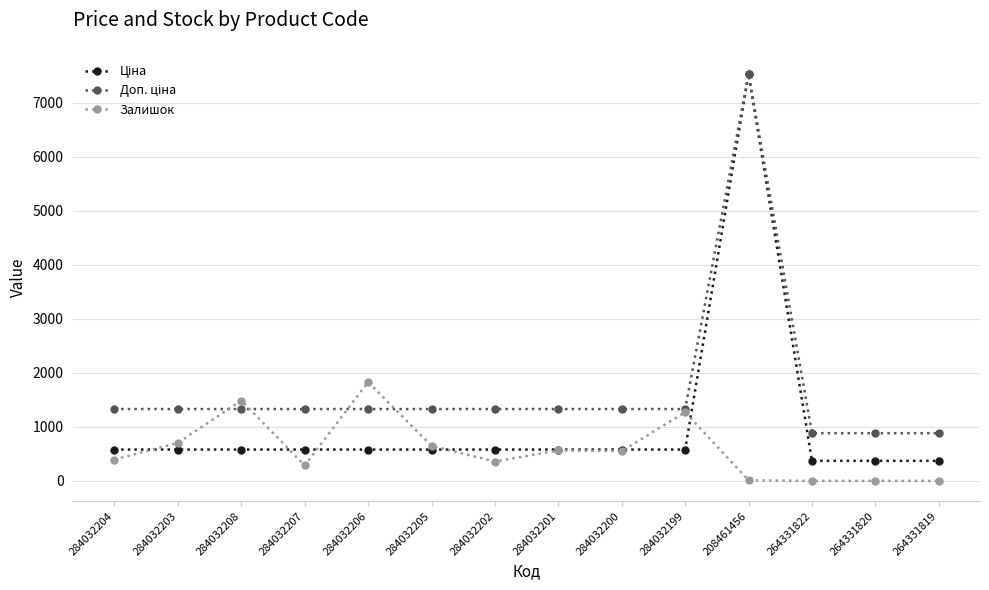

At how many categories does at least one series exceed 1139?

11